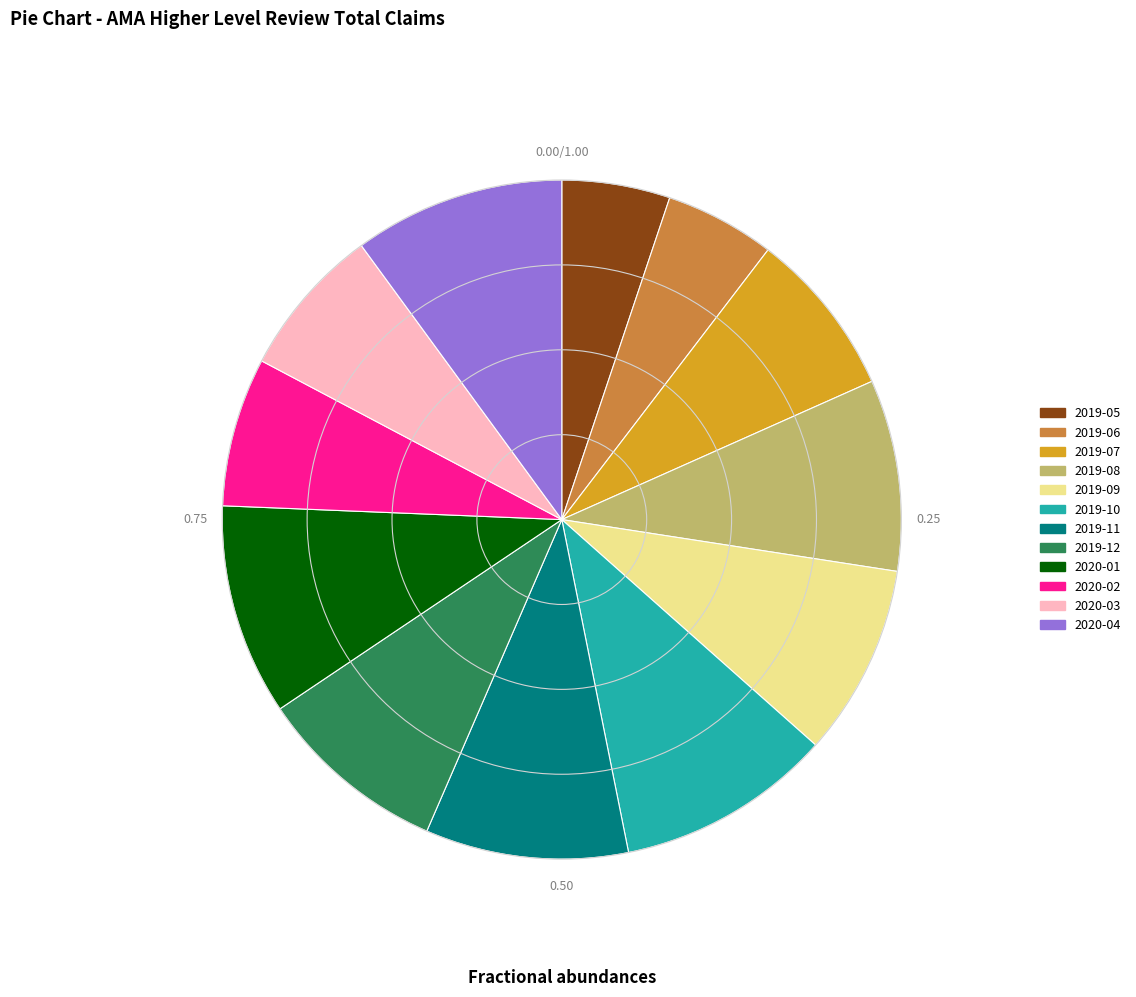

Between 2019-06 and 2020-02, which is larger?

2020-02